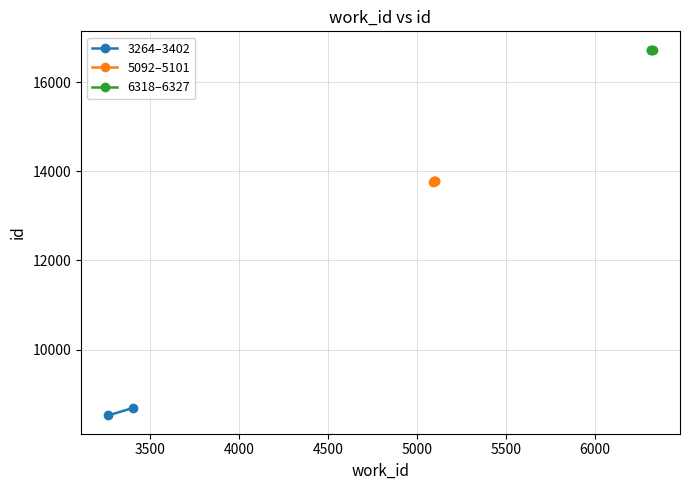

At which category is the sum across all series the highest?

6327